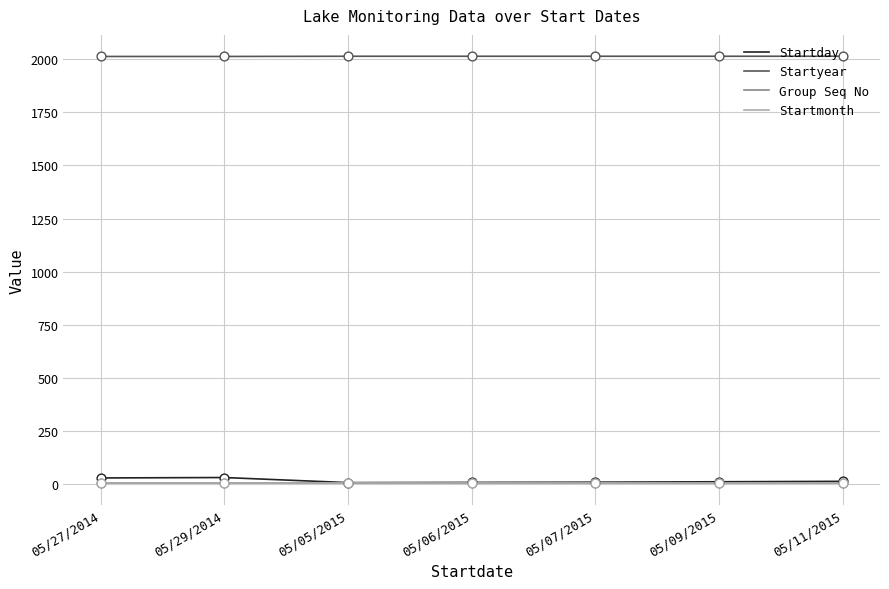

Which series has the largest total across all categories?

Startyear